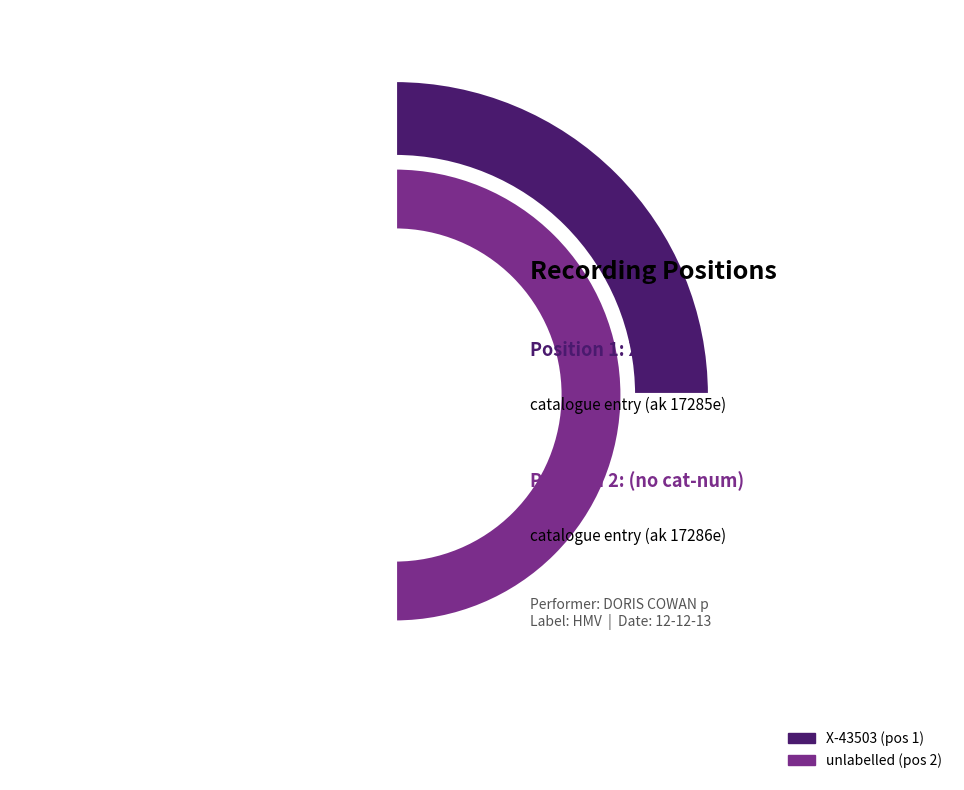

Which slice is the smallest?

X-43503